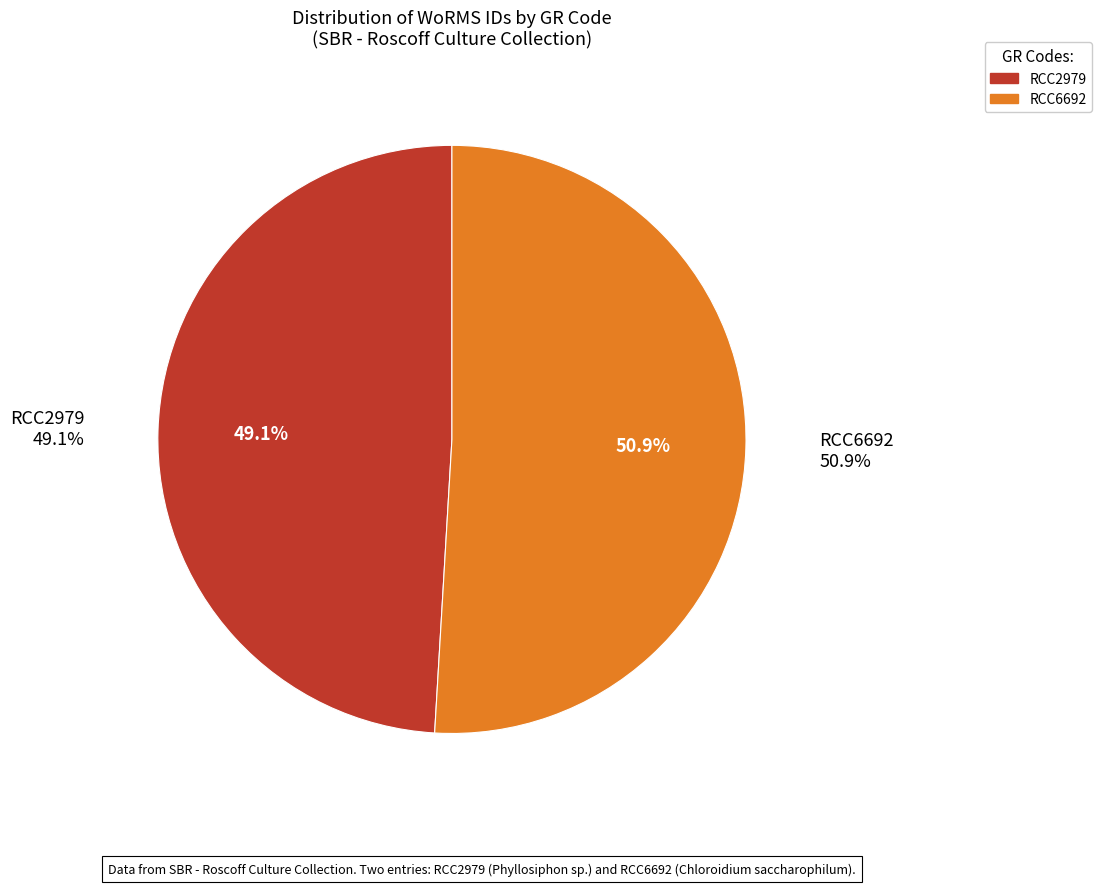

What percentage do RCC6692 and RCC2979 together represent?

100.0%